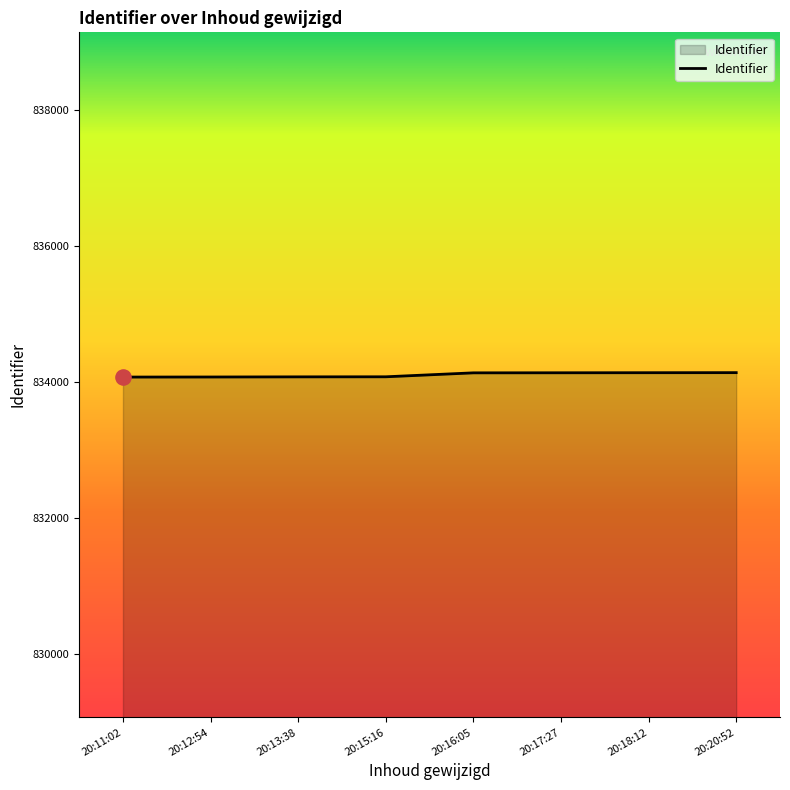

What is the maximum value shown in the chart?

834134